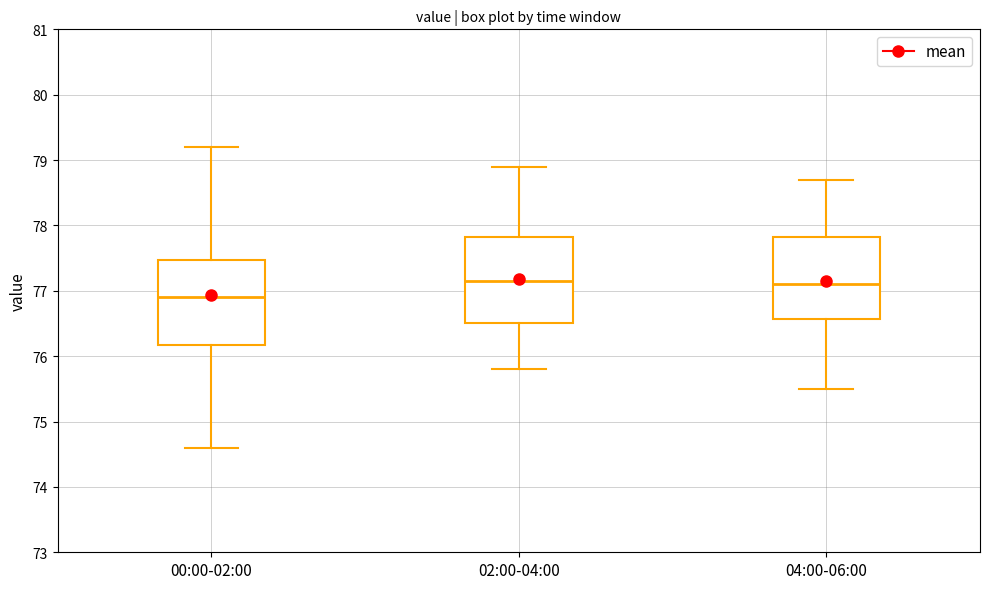

Reading left to right, transcribe this box plot: for each box, give where its median line is, the range the box spans, and where its two whiskers end, as read against the y-axis. The values are not printed on the chart, so give them approximately, as read against the axis.

00:00-02:00: median 76.9, box 76.2 to 77.5, whiskers 74.6 to 79.2
02:00-04:00: median 77.2, box 76.5 to 77.8, whiskers 75.8 to 78.9
04:00-06:00: median 77.1, box 76.6 to 77.8, whiskers 75.5 to 78.7